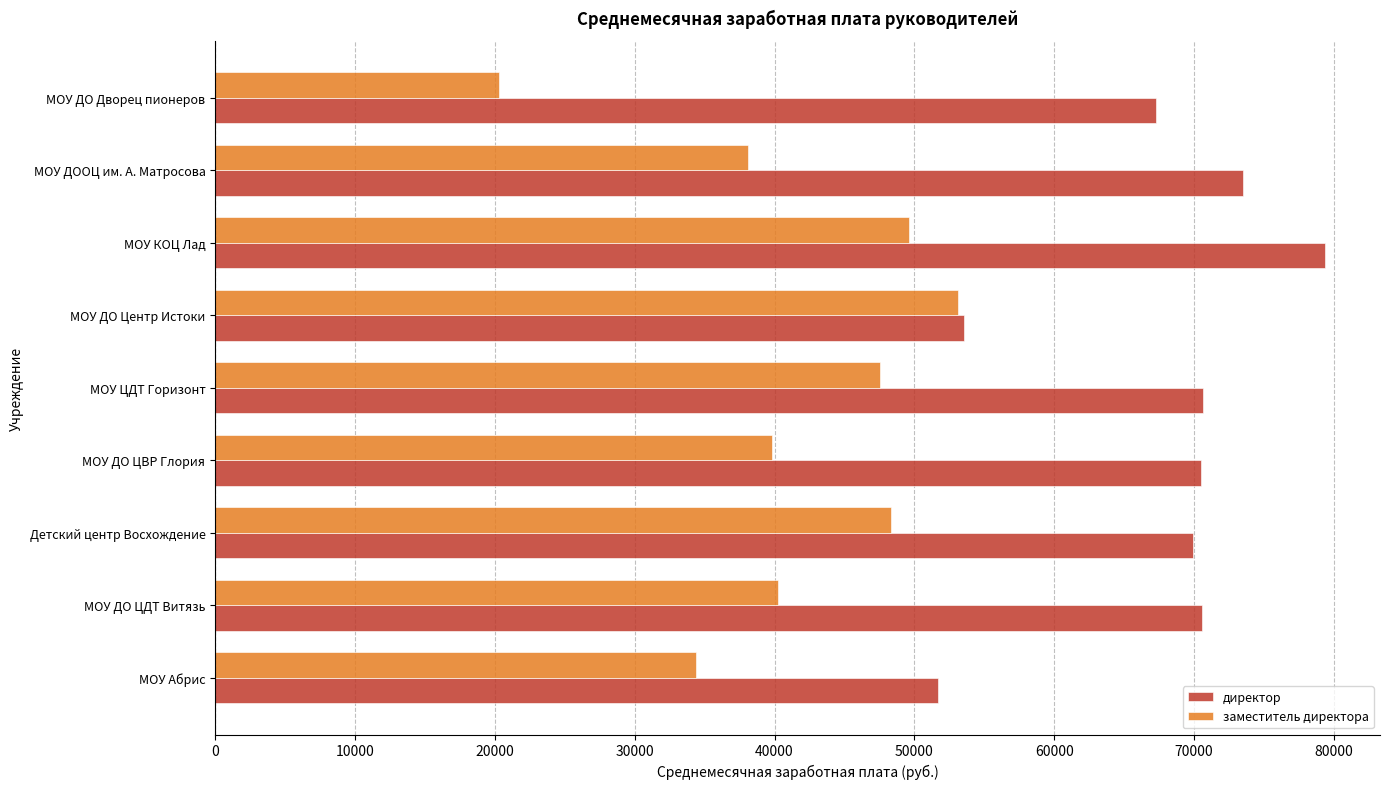

List the series in order of their peak value, highest first.

директор, заместитель директора